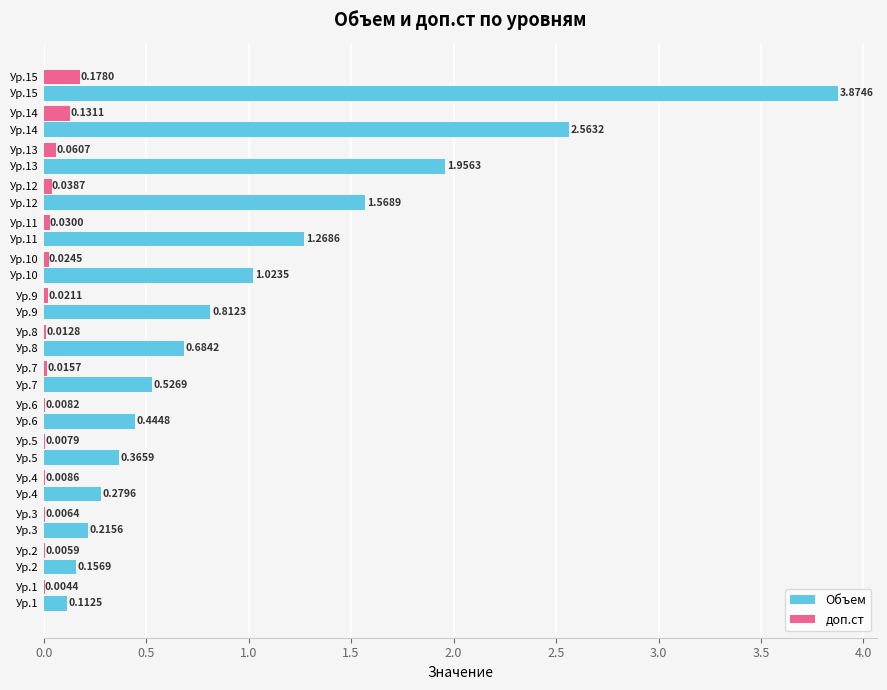

What is the sum of the Объем values at Ур.1 and Ур.6?

0.6